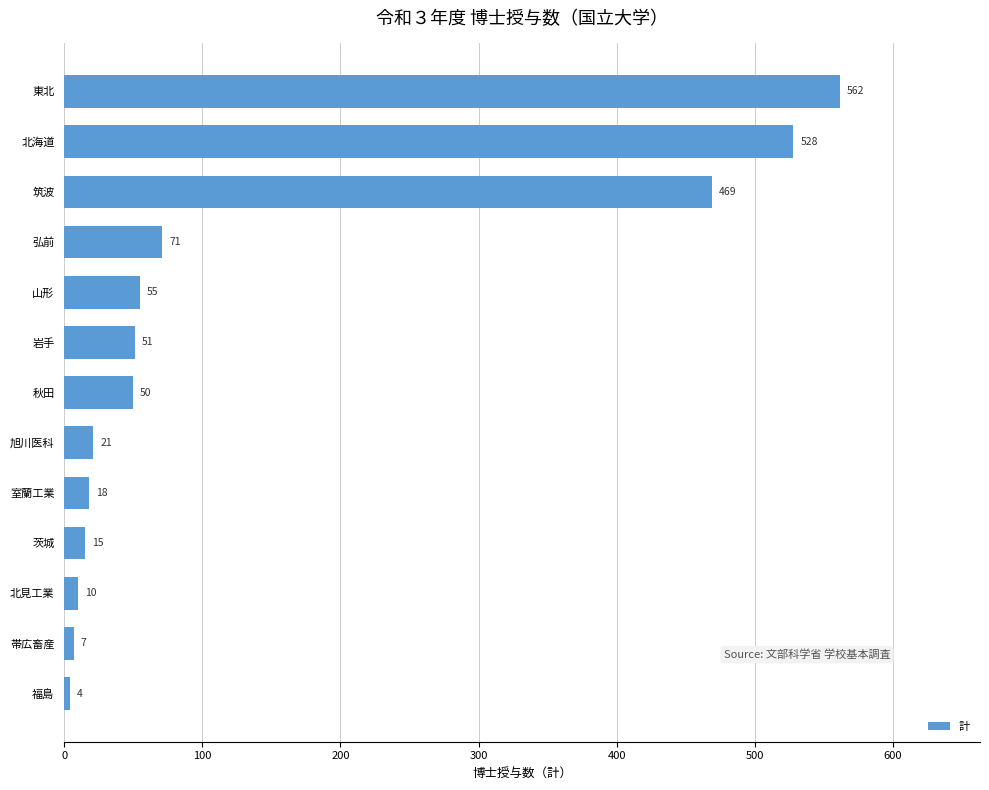

What is the approximate value at 北見工業?

10